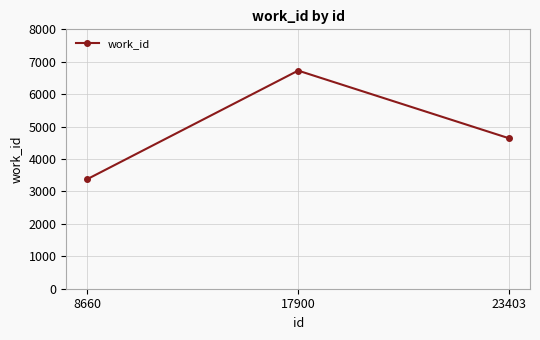

Where is the data nearest to the value 5054?

23403